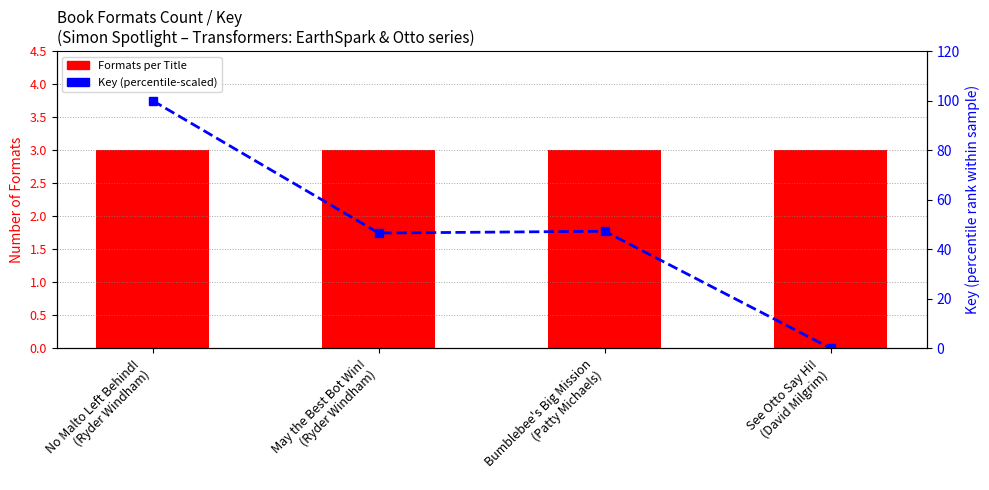

What is the minimum value for Formats per Title?

3.0